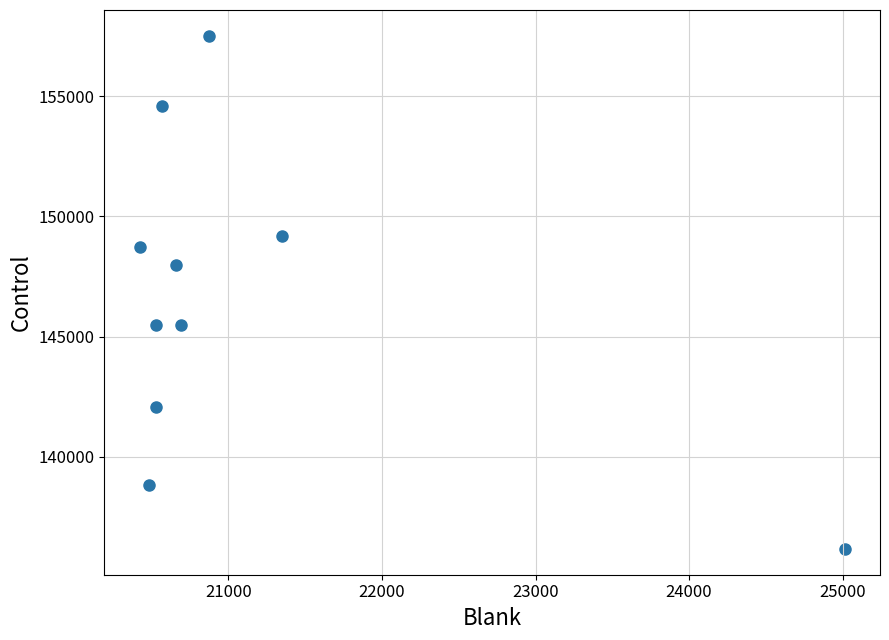

What is the range of Y values (max minus min)?

21375.4